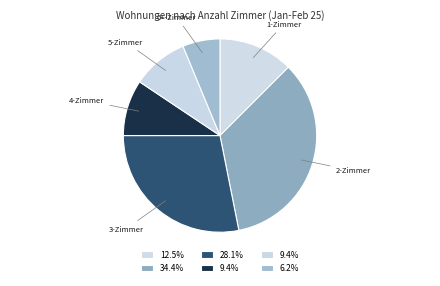

How many slices are in this pie chart?

6